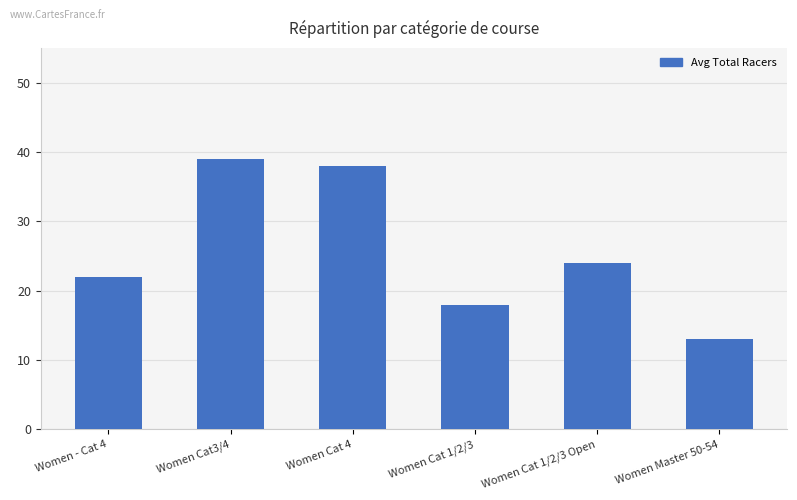

At which label does the data first exceed 24?

Women Cat3/4